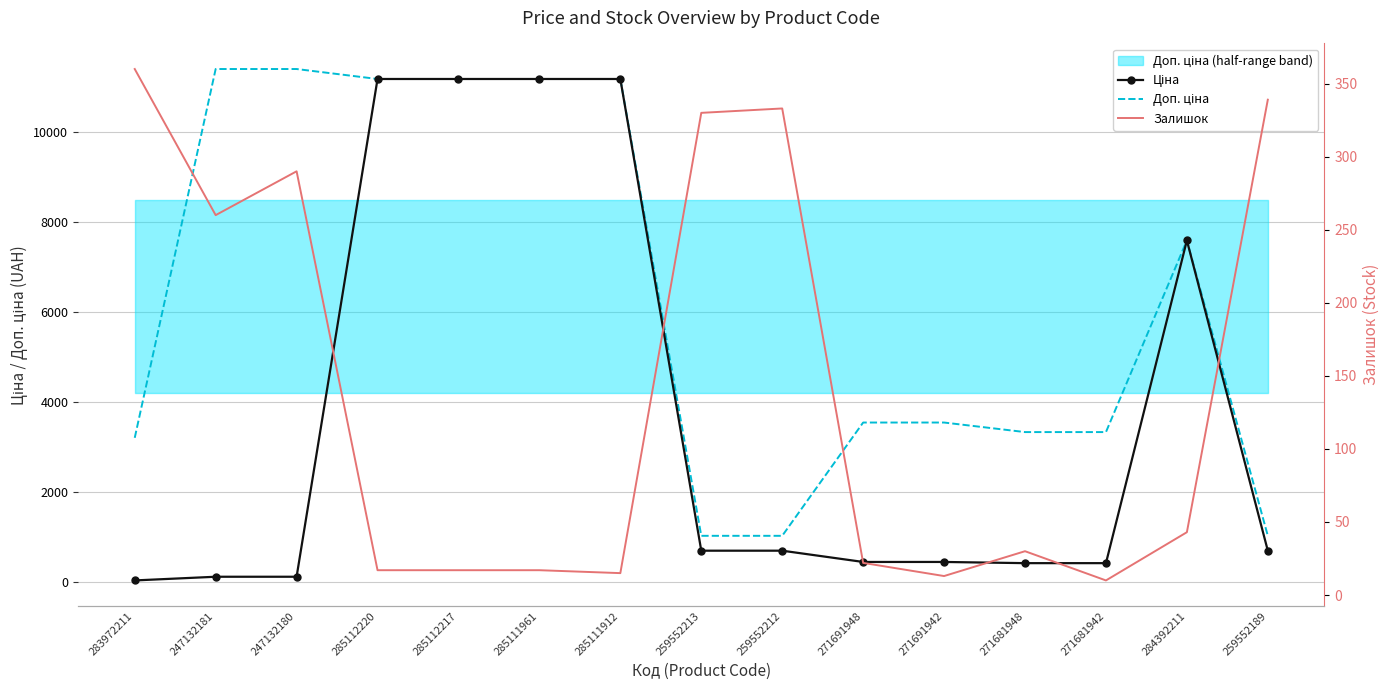

What is the difference between the Залишок values at 259552212 and 285112220?

316.0